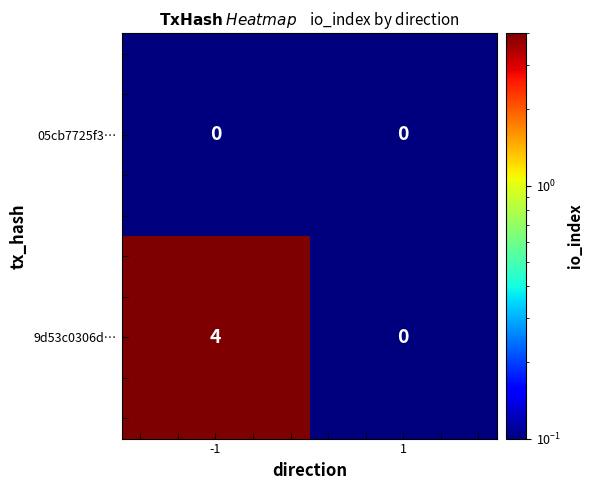

True or false: 05cb7725f3… has a value of 0 at -1.

True